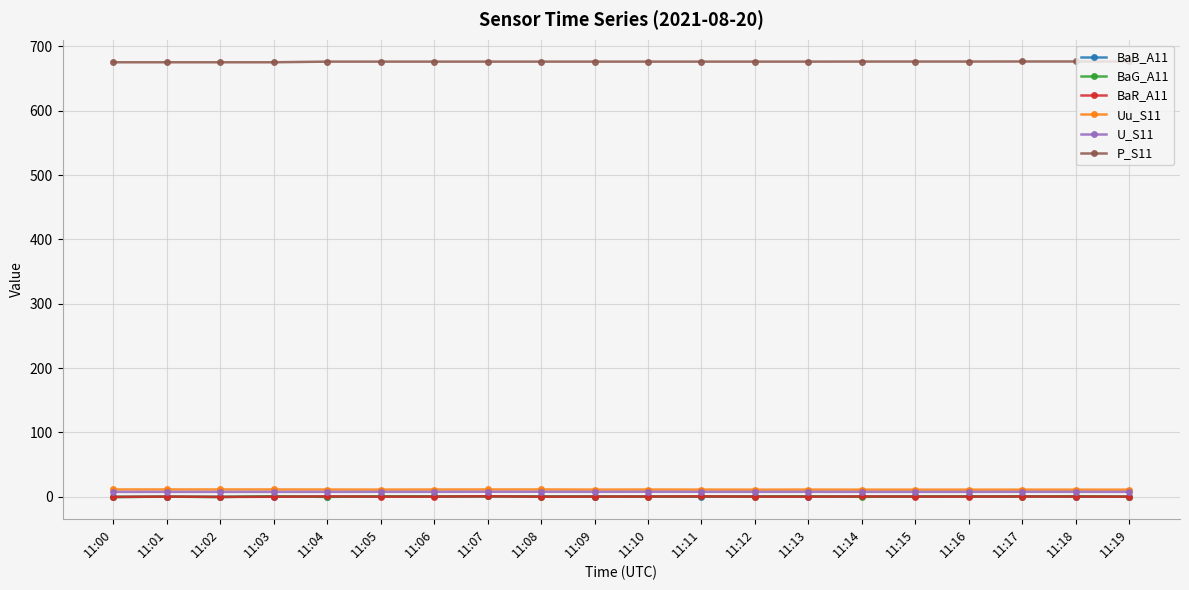

What is the value of the P_S11 point at the 5th from the left?

676.2